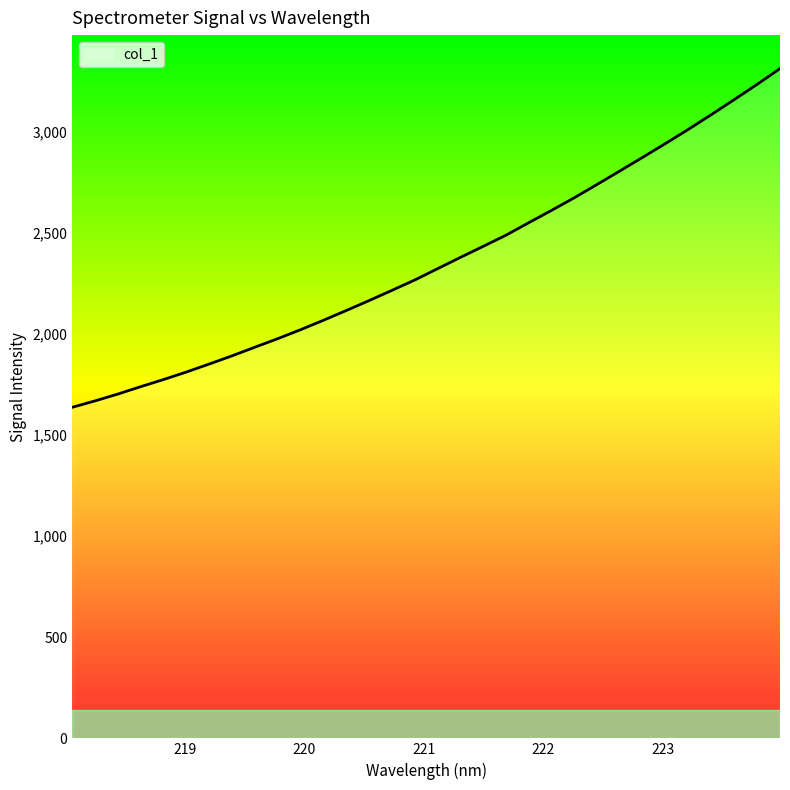

What is the difference between the maximum and minimum values?

1673.8